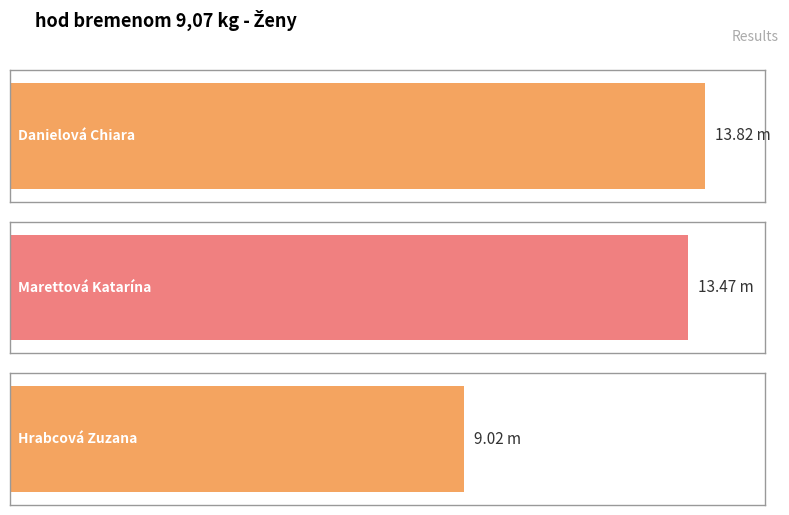

What is the difference between the values at Marettová Katarína and Danielová Chiara?

0.3